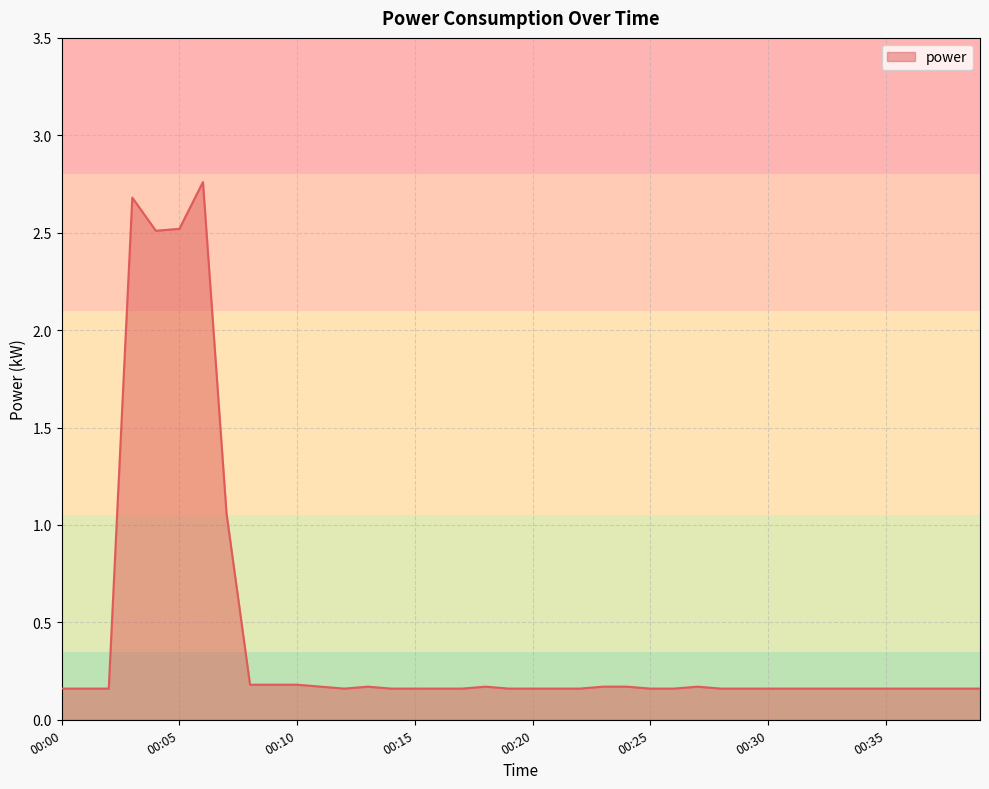

How many interior local valleys (lower than both neighbors) does the data have?

2